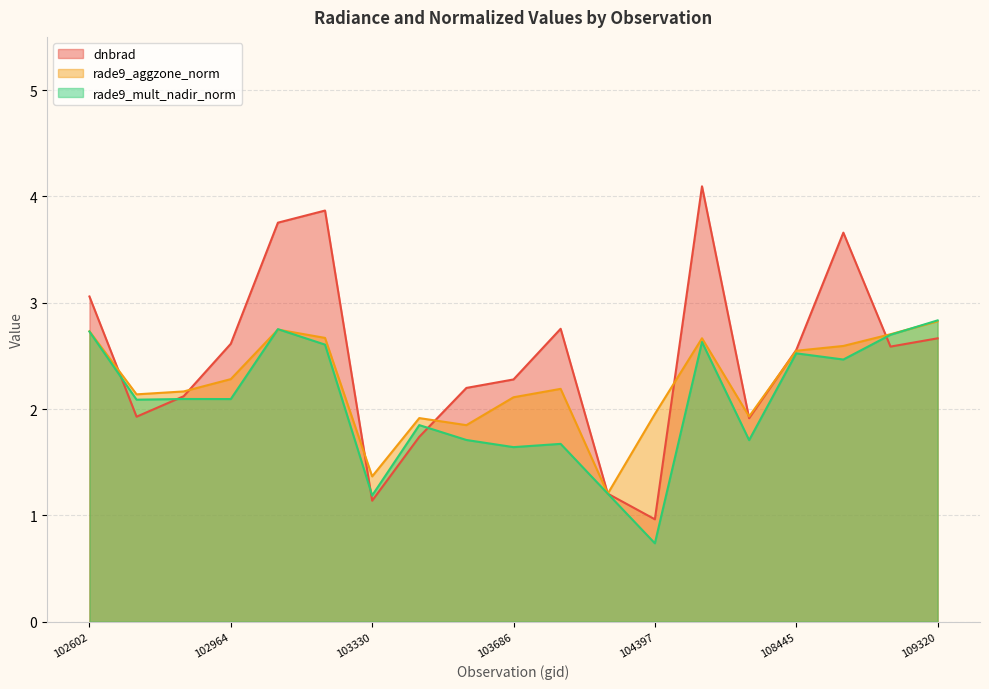

Rank the series by their maximum value, from lowest to highest.

rade9_aggzone_norm, rade9_mult_nadir_norm, dnbrad